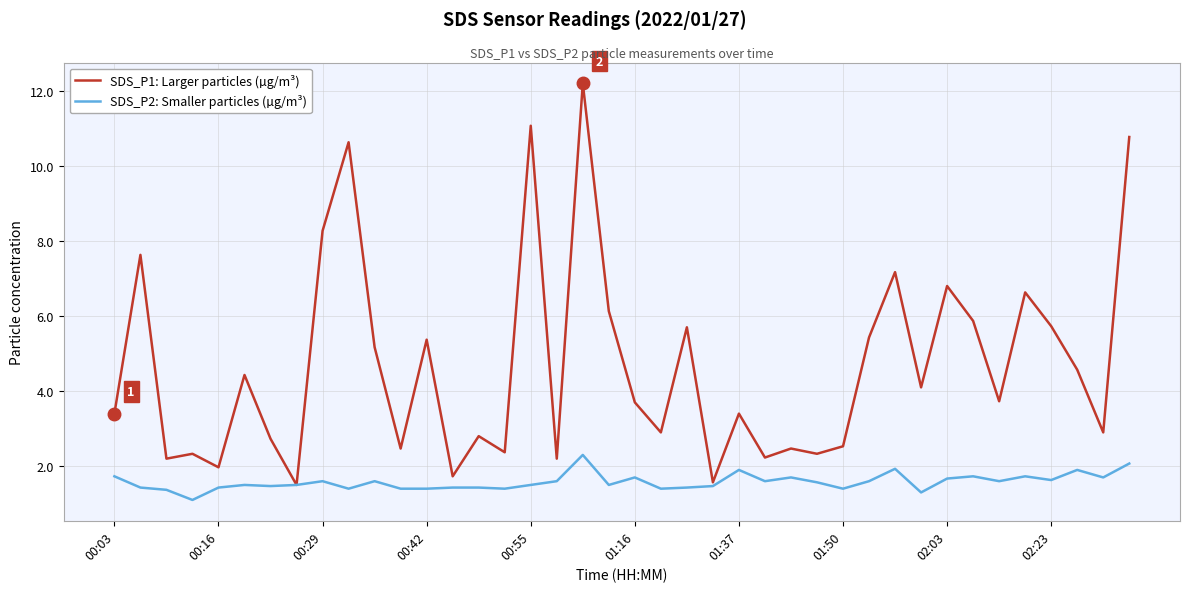

Which series has the largest total across all categories?

SDS_P1: Larger particles (µg/m³)